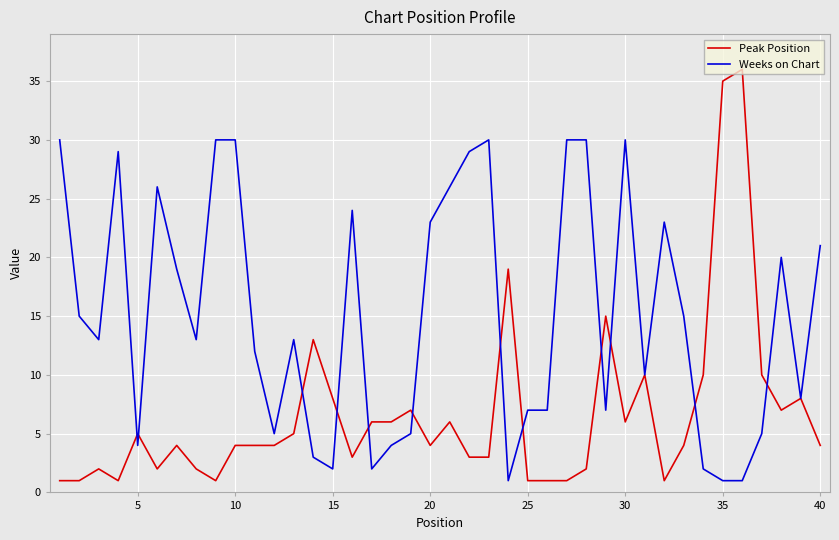

Rank the series by their average value, from highest to lowest.

Weeks on Chart, Peak Position